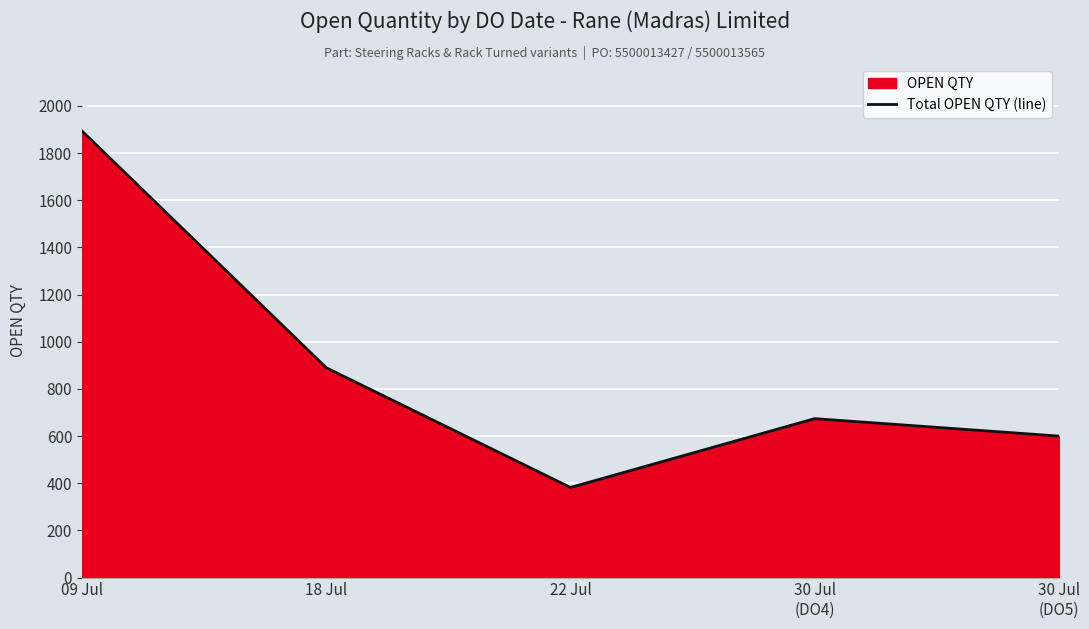

How many lines are shown in the chart?

1